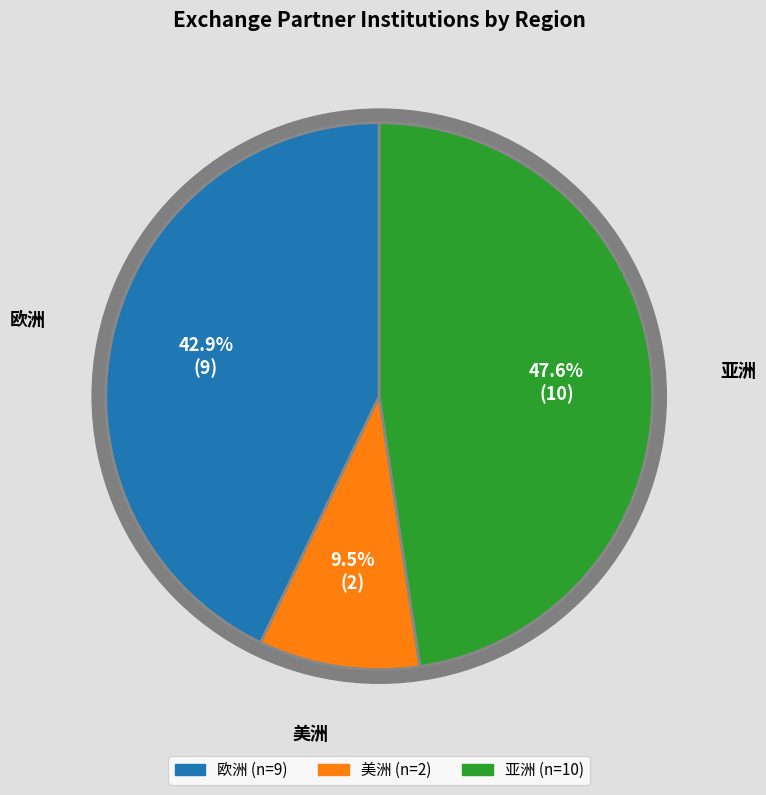

To the nearest percent, what is the combined percentage of 欧洲 and 美洲?

52%